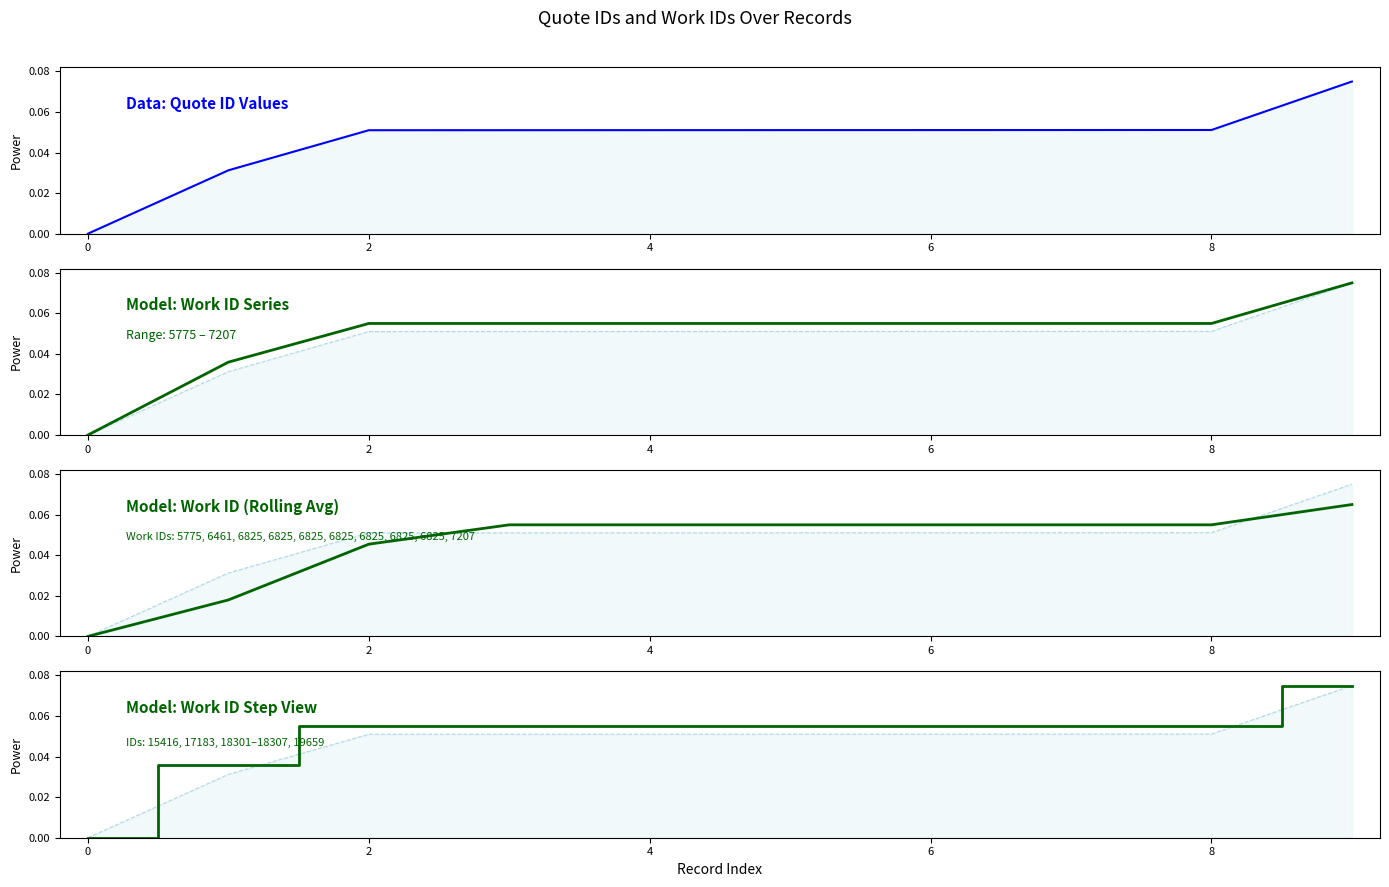

What is the approximate value of work_id (step) at 4?

0.1